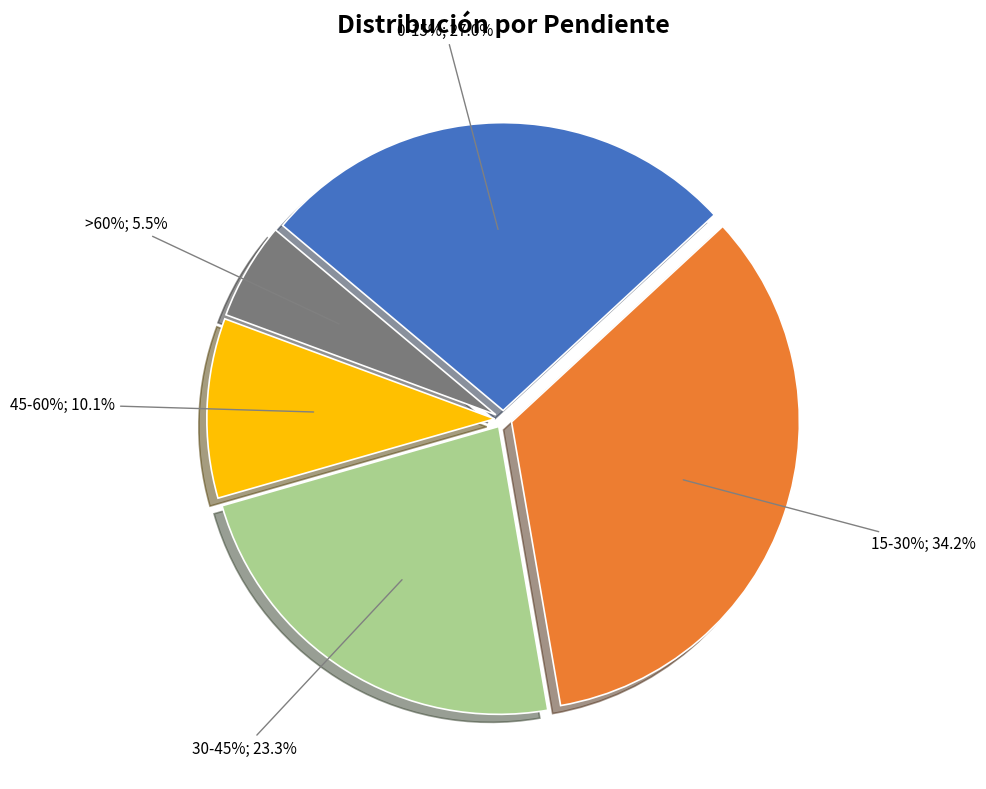

How many segments does this pie chart have?

5